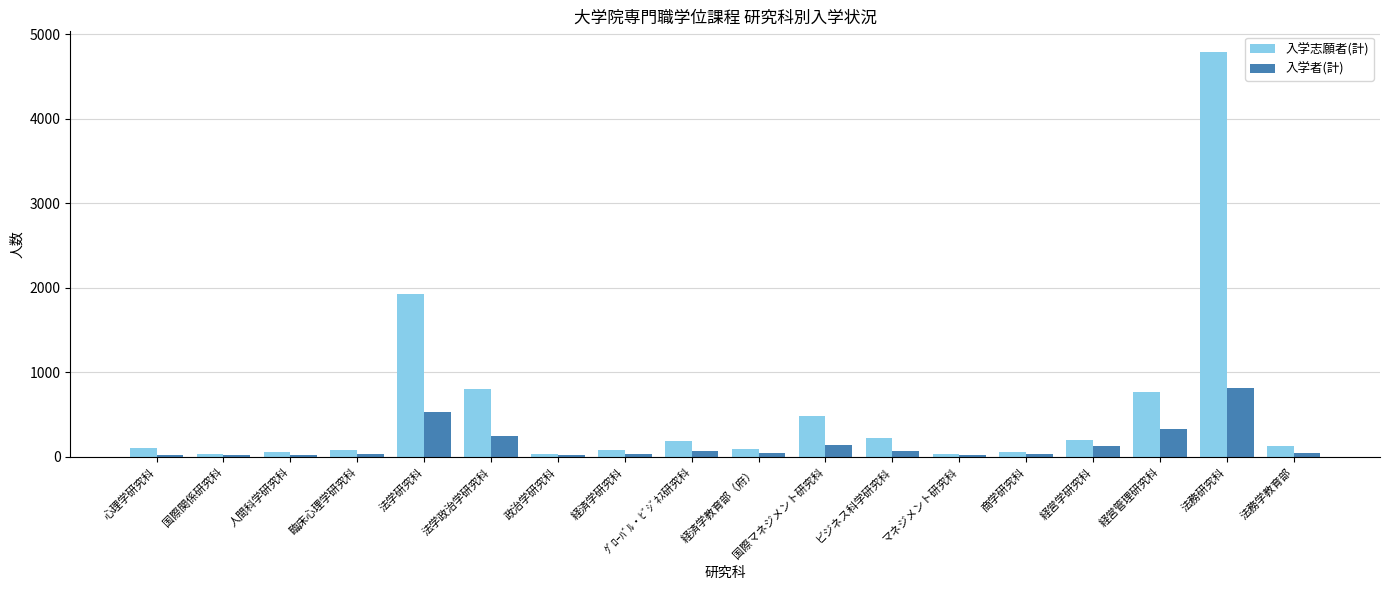

The 入学志願者(計) series shows 3144 at 法学研究科. True or false?

False